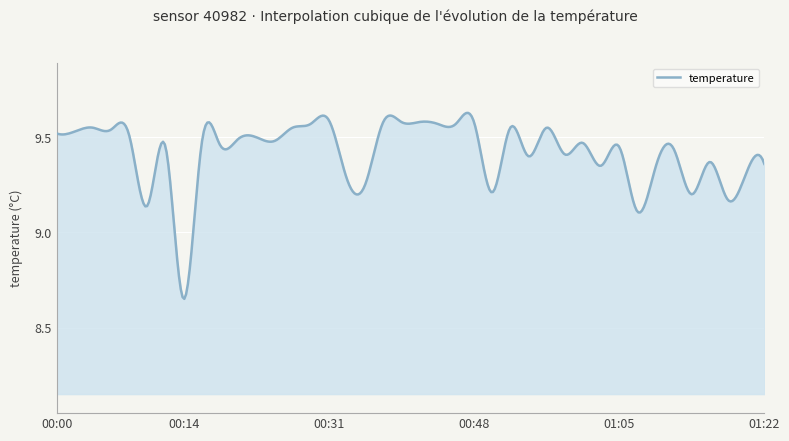

What is the difference between the maximum and minimum values?

1.0